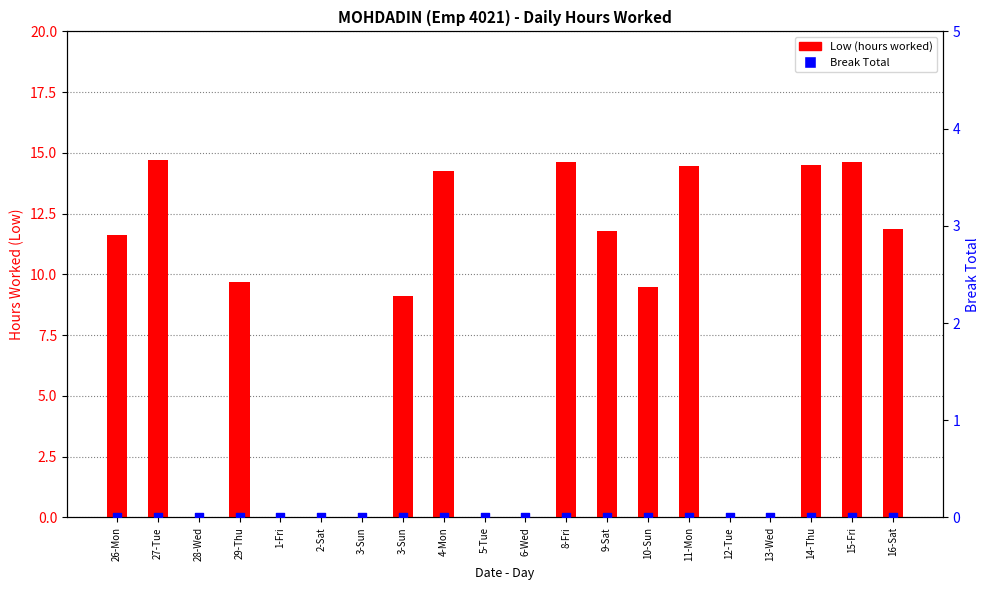

Which series contains the highest Y value?

Low (hours worked)